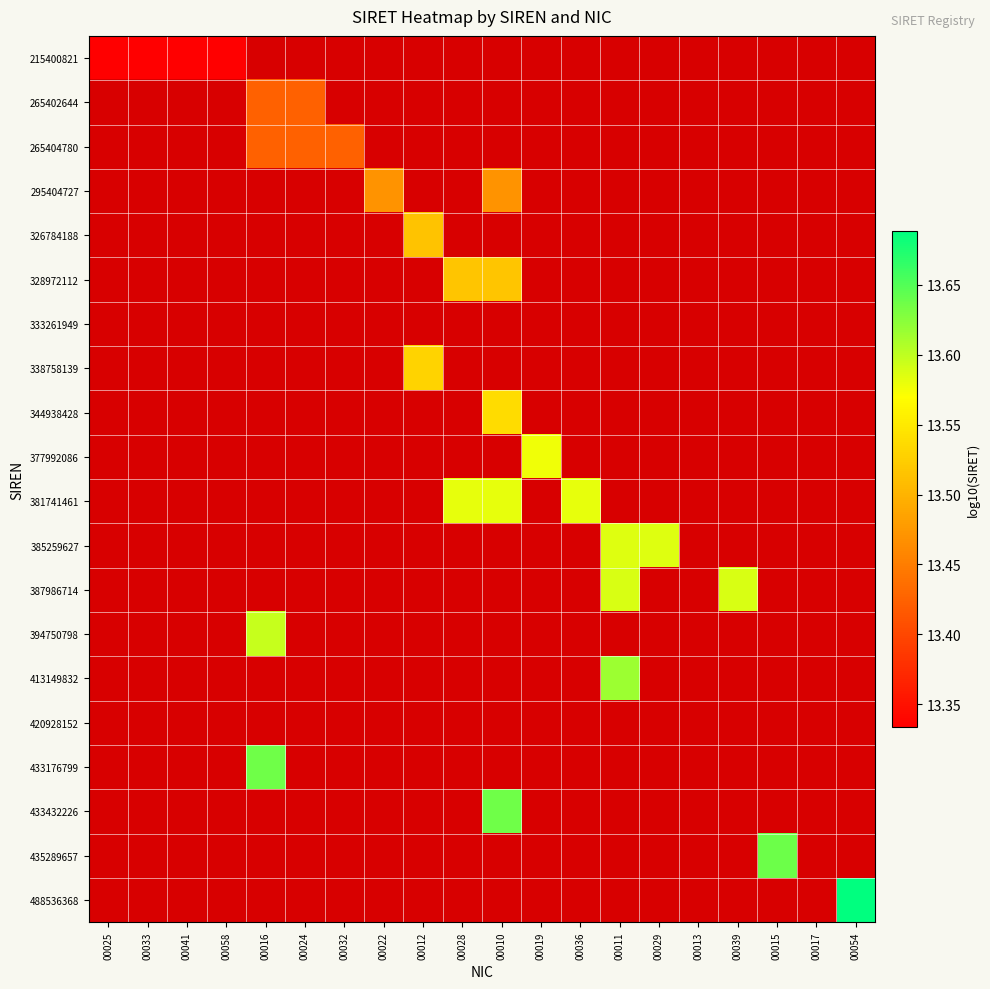

Which has a higher value, 00010 or 00032?

00032